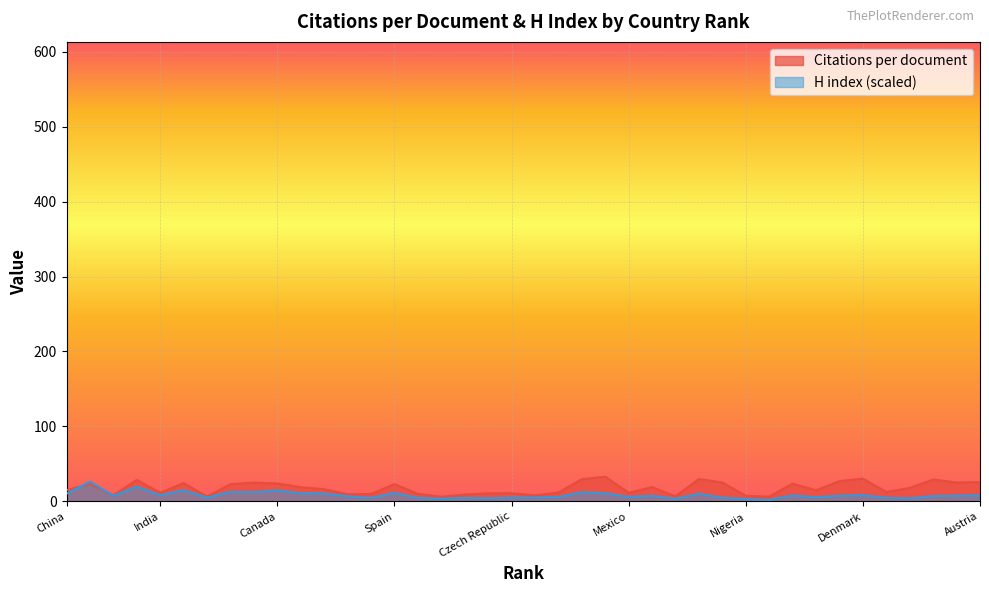

What is the average value of the Citations per document series?

17.8